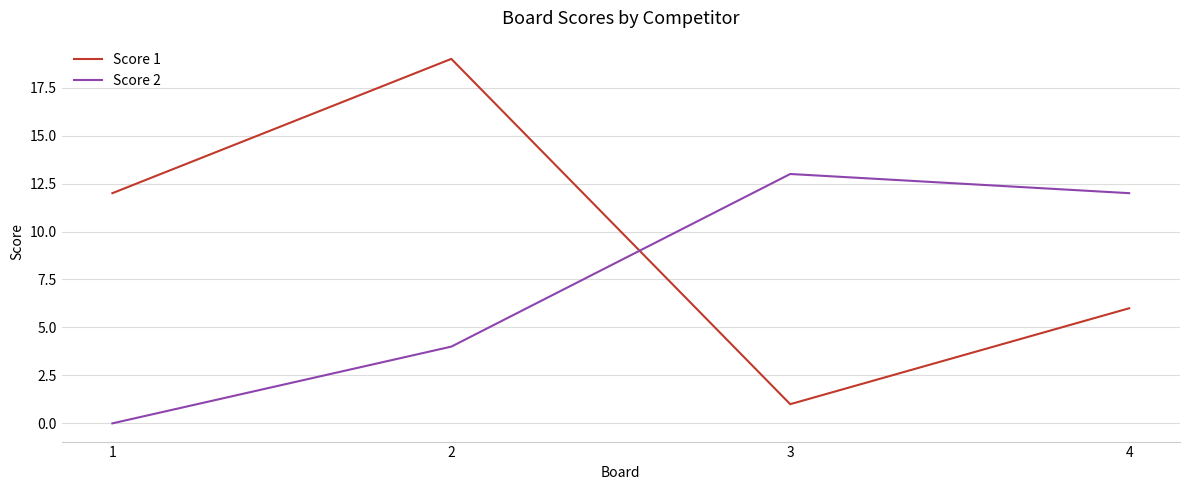

What is the difference between the second highest and minimum values in the Score 1 series?

11